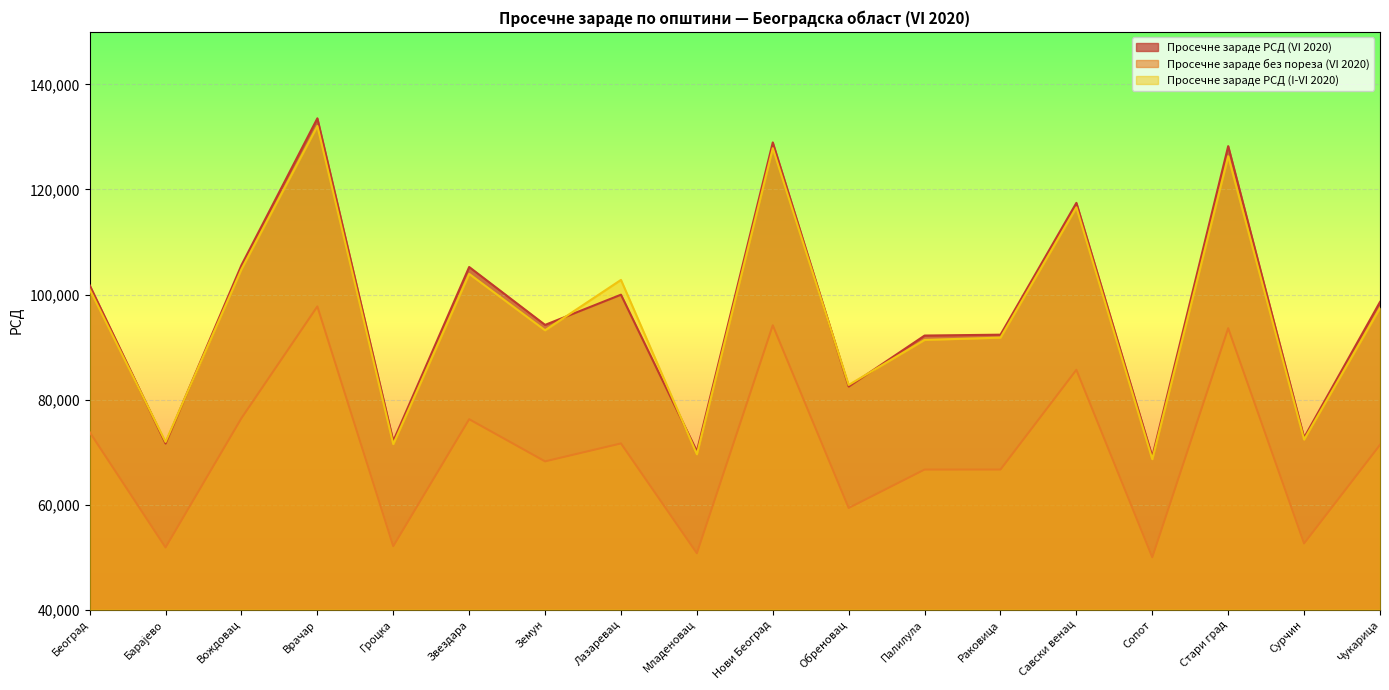

The Просечне зараде РСД (I-VI 2020) series shows 91360 at Палилула. True or false?

True